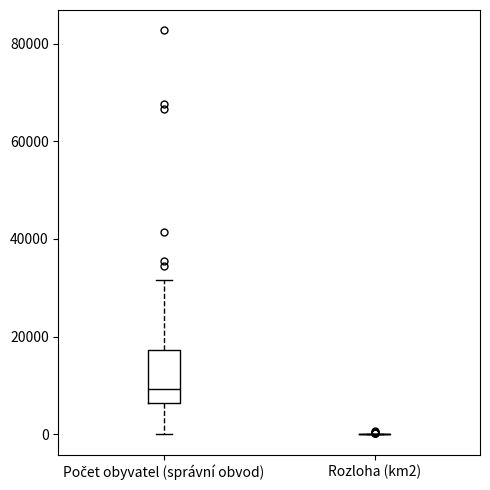

Reading left to right, transcribe this box plot: for each box, give where its median line is, the range the box spans, and where its two whiskers end, as read against the y-axis. The values are not printed on the chart, so give them approximately, as read against the axis.

Počet obyvatel (správní obvod): median 10000, box 6000 to 18000, whiskers 0 to 32000
Rozloha (km2): box collapsed to a line at 0, whiskers 0 to 0